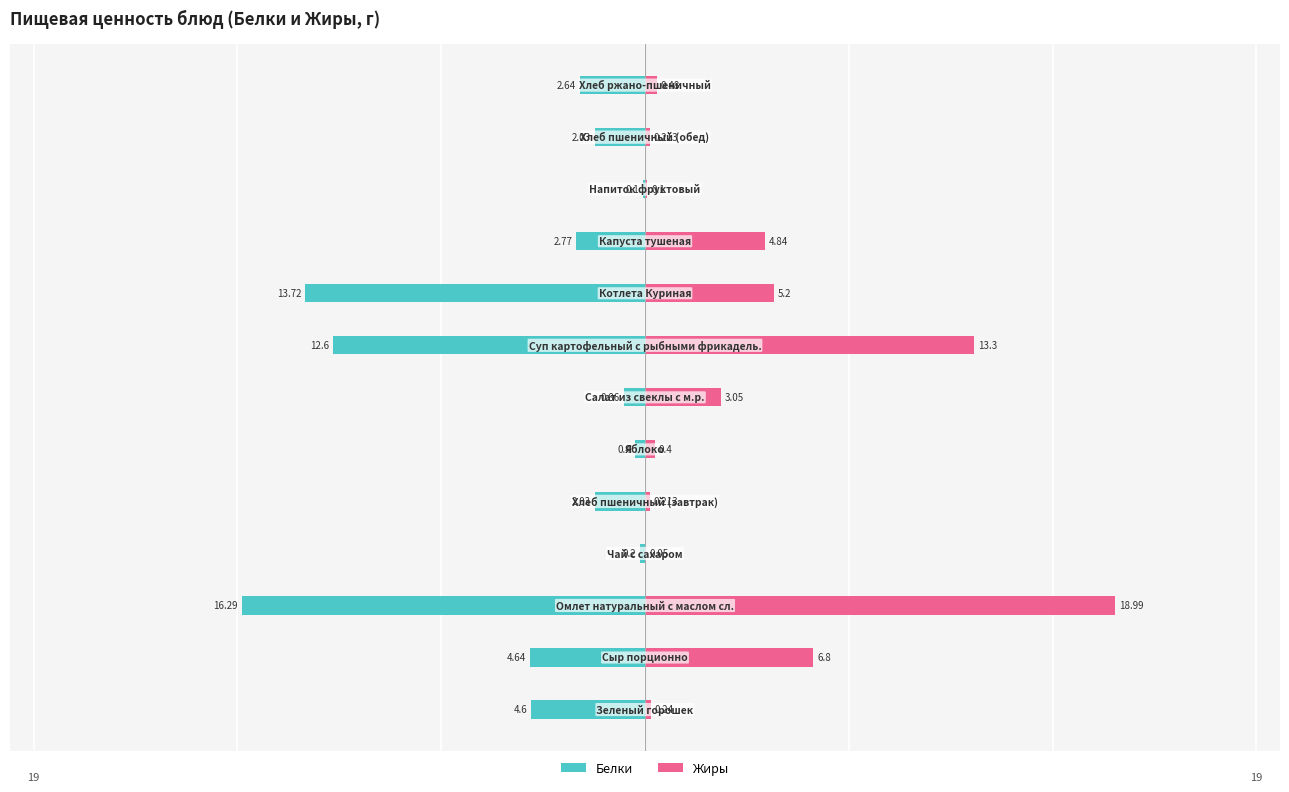

List the labels in order of Белки value, smallest first.

2, 8, 7, 1, 0, 9, 12, 4, 11, 6, 5, 3, 10